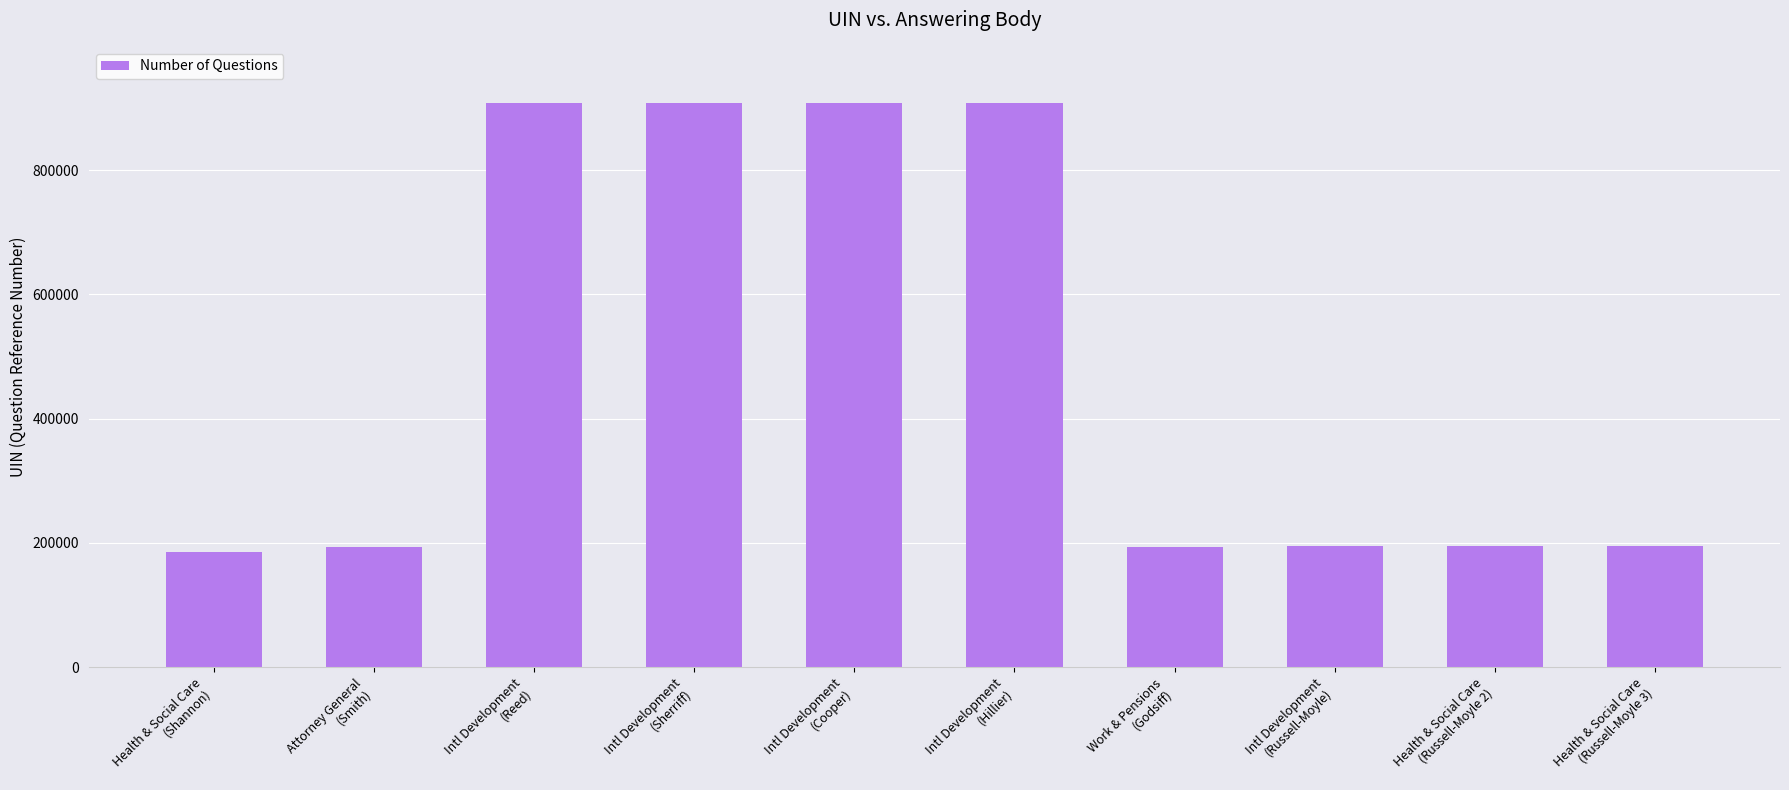

How many categories are shown in the chart?

10